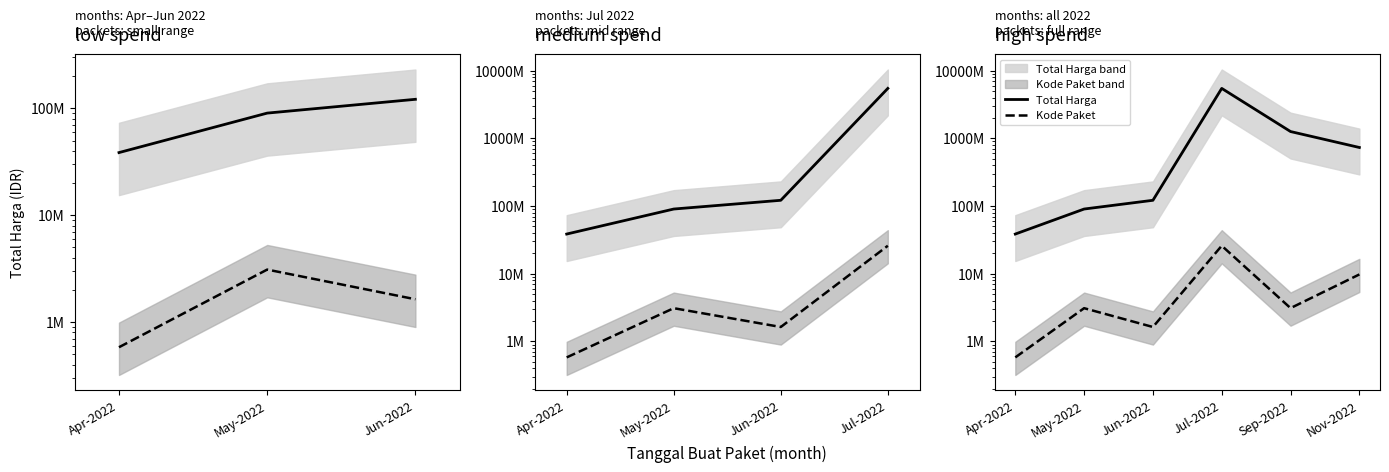

How many values in the Total Harga series exceed 731664000?

2